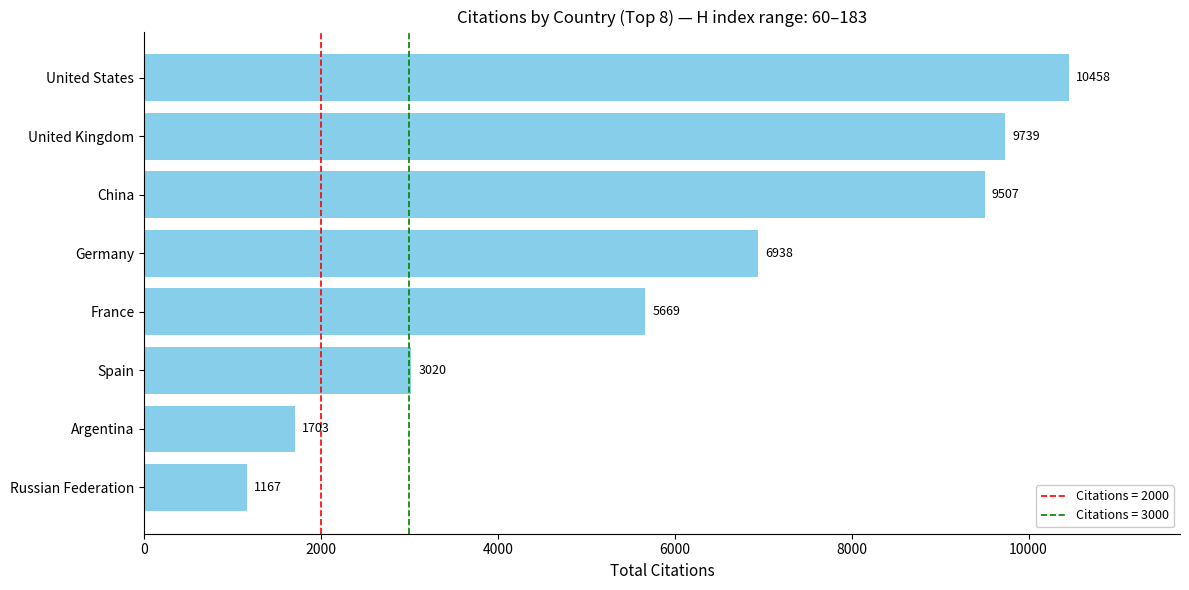

What is the minimum value shown in the chart?

1167